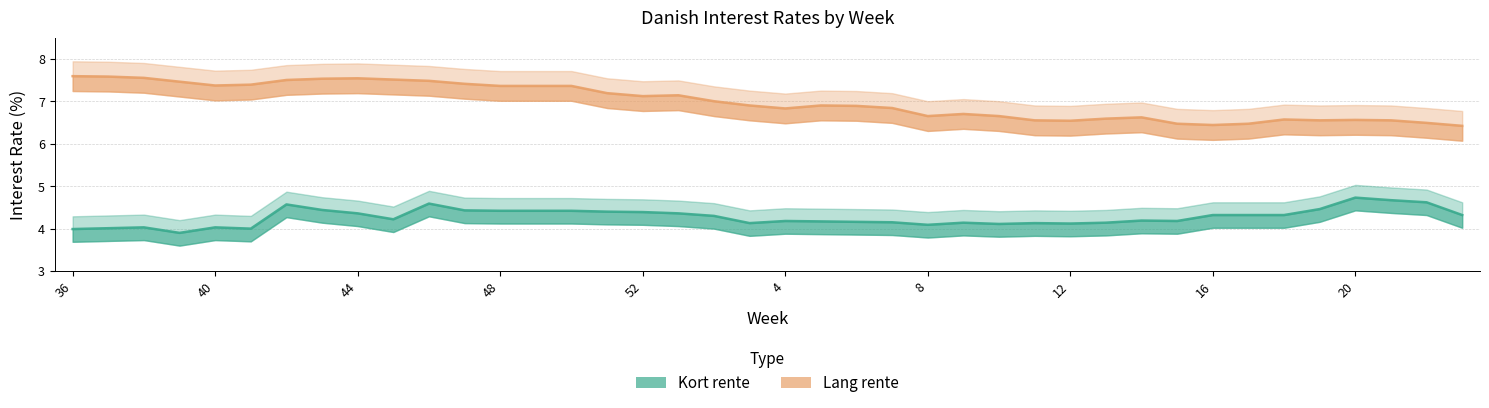

What is the difference between the second highest and second lowest values in the Kort rente series?

0.7